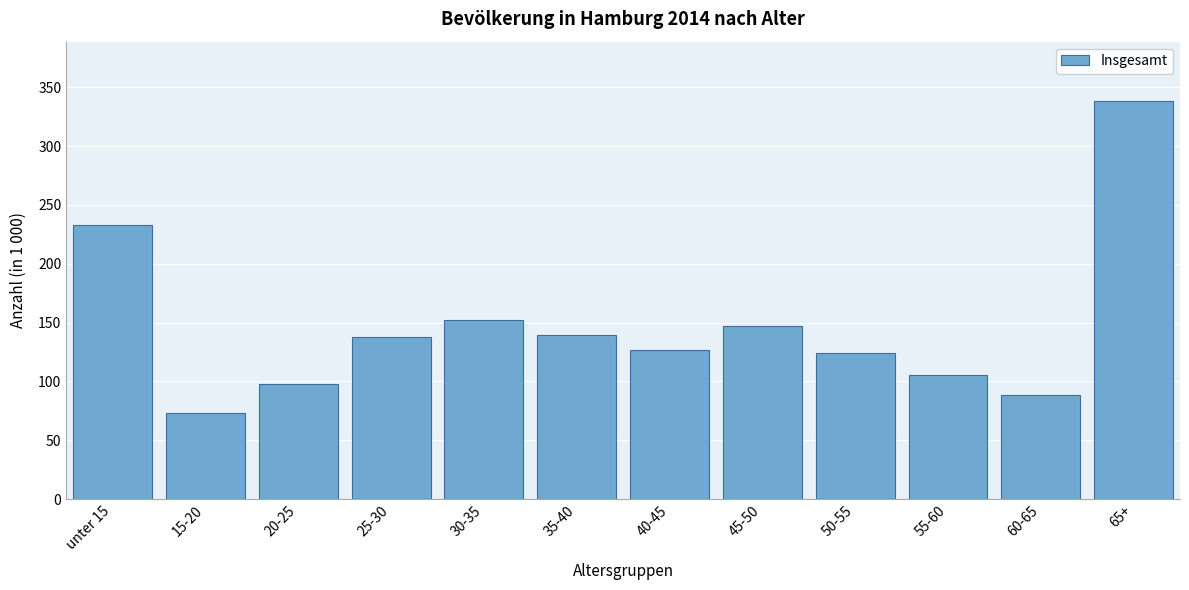

What is the smallest value displayed?

73